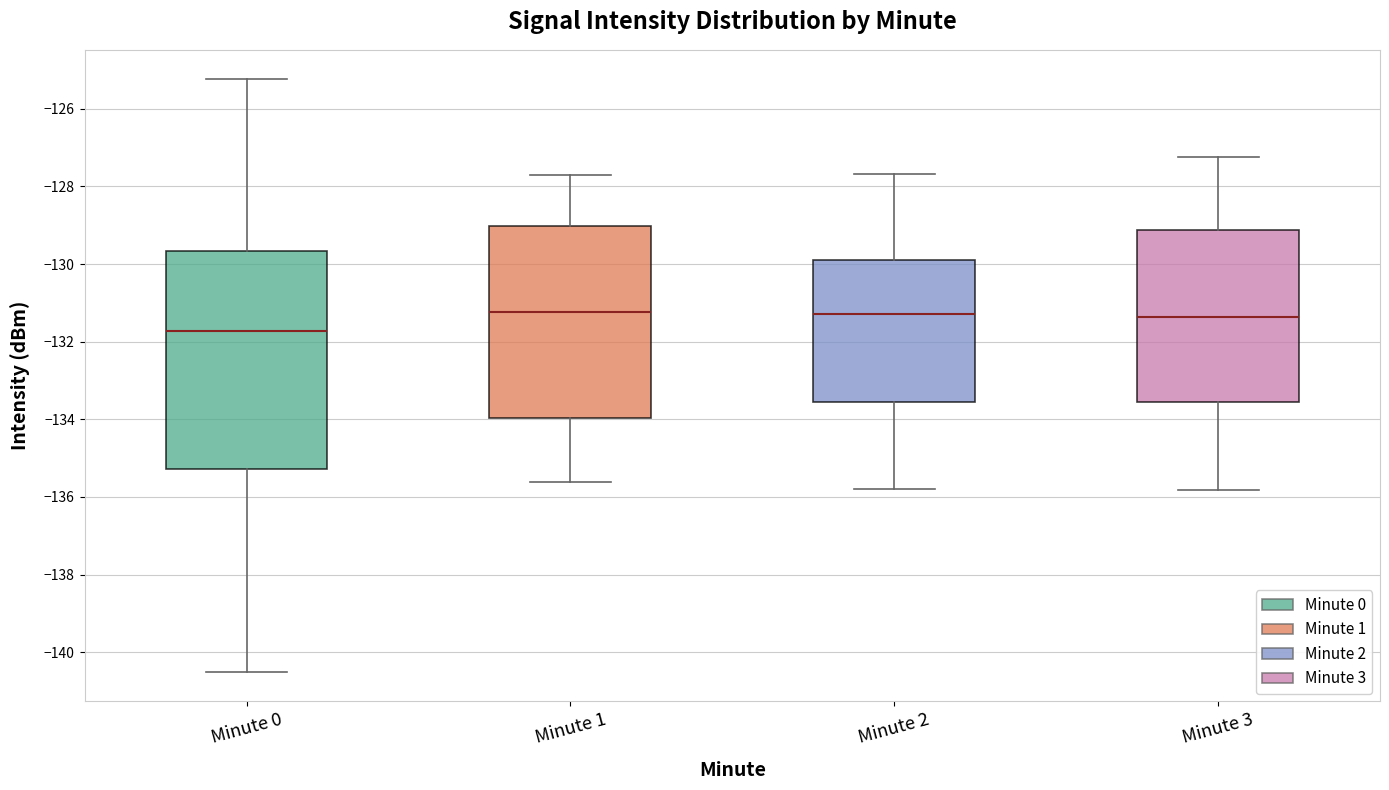

Reading left to right, read every box against the y-axis: the position of its median line, the range the box covers, and the ends of its whiskers. The values are not printed on the chart, so give them approximately, as read against the axis.

Minute 0: median -131.8, box -135.2 to -129.6, whiskers -140.4 to -125.2
Minute 1: median -131.2, box -134.0 to -129.0, whiskers -135.6 to -127.8
Minute 2: median -131.2, box -133.6 to -129.8, whiskers -135.8 to -127.6
Minute 3: median -131.4, box -133.6 to -129.2, whiskers -135.8 to -127.2